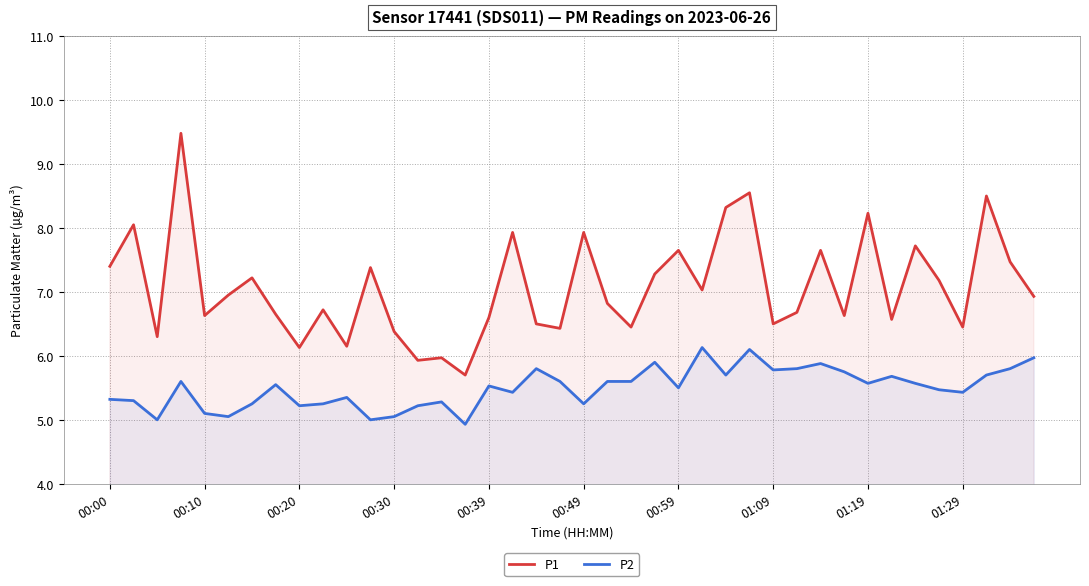

What is the difference between the P1 values at 18 and 39?

0.4